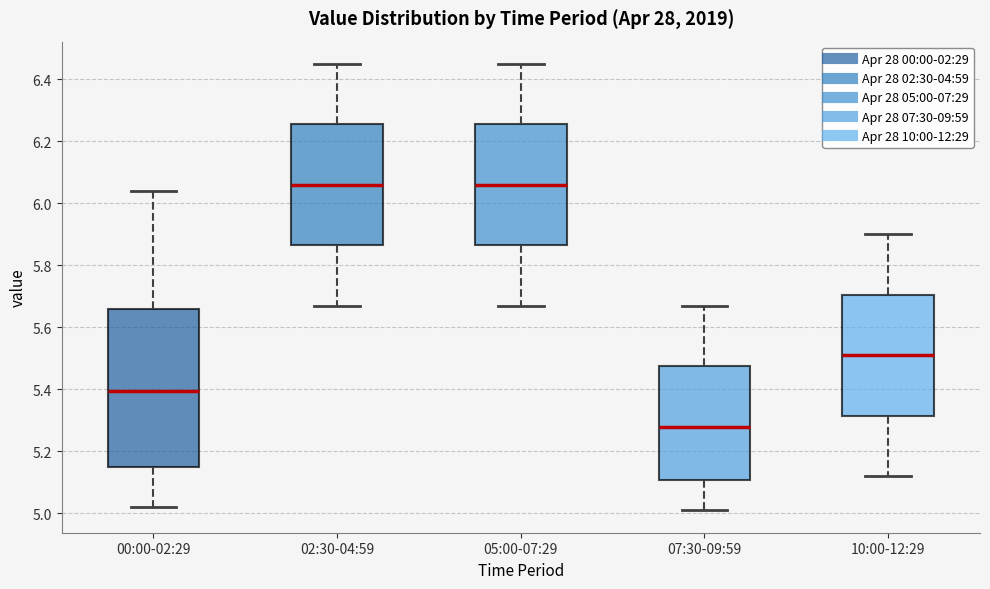

Where does the upper whisker of the box for 05:00-07:29 end on the y-axis? The values are not printed on the chart, so give them approximately, as read against the axis.

6.46